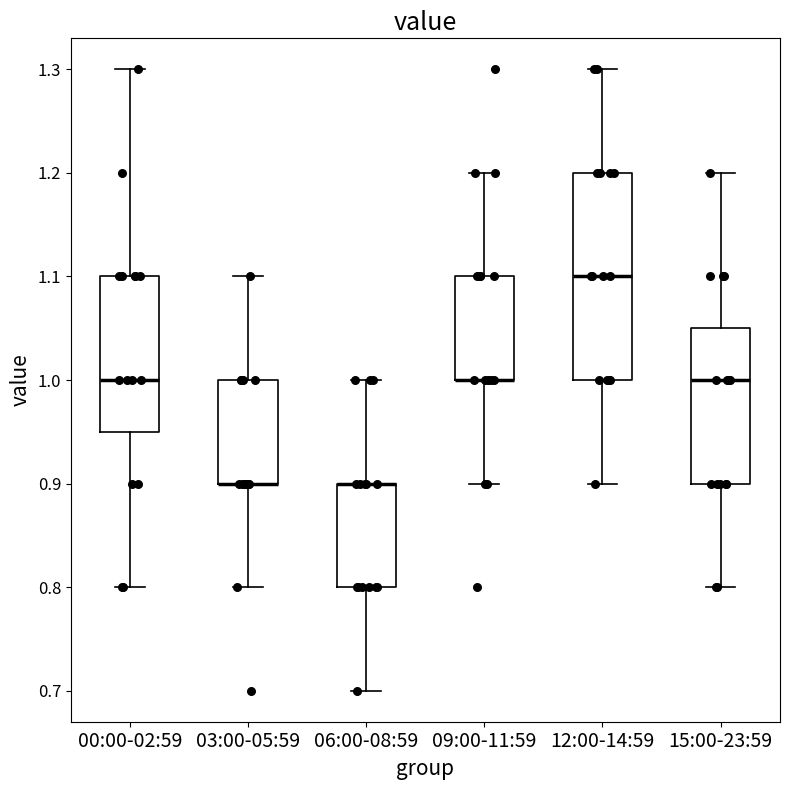

Reading left to right, transcribe this box plot: for each box, give where its median line is, the range the box spans, and where its two whiskers end, as read against the y-axis. The values are not printed on the chart, so give them approximately, as read against the axis.

00:00-02:59: median 1.00, box 0.95 to 1.10, whiskers 0.80 to 1.30
03:00-05:59: median 0.90 (drawn on the box's lower edge), box 0.90 to 1.00, whiskers 0.80 to 1.10
06:00-08:59: median 0.90 (drawn on the box's upper edge), box 0.80 to 0.90, whiskers 0.70 to 1.00
09:00-11:59: median 1.00 (drawn on the box's lower edge), box 1.00 to 1.10, whiskers 0.90 to 1.20
12:00-14:59: median 1.10, box 1.00 to 1.20, whiskers 0.90 to 1.30
15:00-23:59: median 1.00, box 0.90 to 1.05, whiskers 0.80 to 1.20